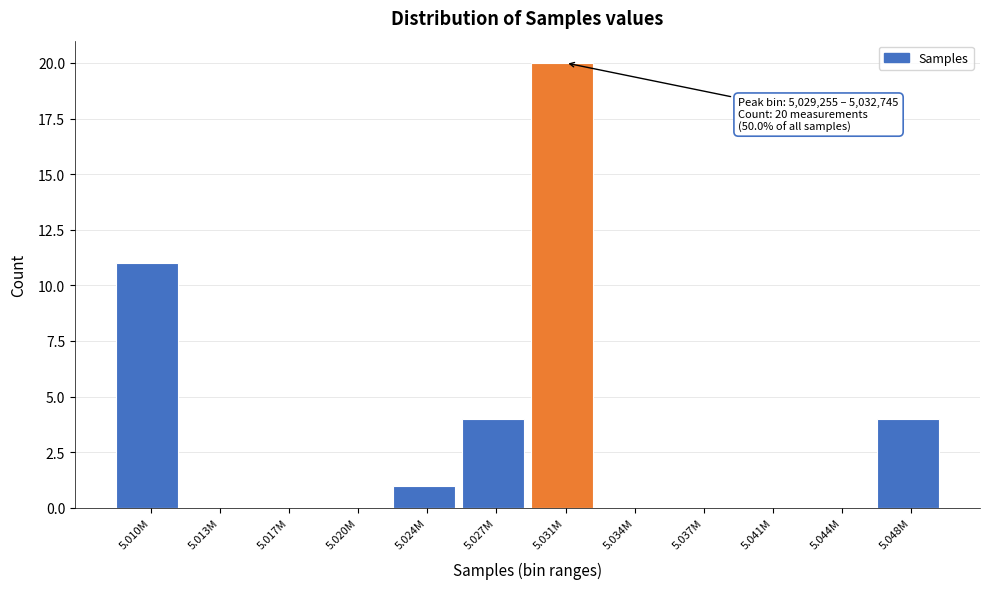

Reading right to left, transcribe all the data shown in this chart.

5.048M=4	5.044M=0	5.041M=0	5.037M=0	5.034M=0	5.031M=20	5.027M=4	5.024M=1	5.020M=0	5.017M=0	5.013M=0	5.010M=11